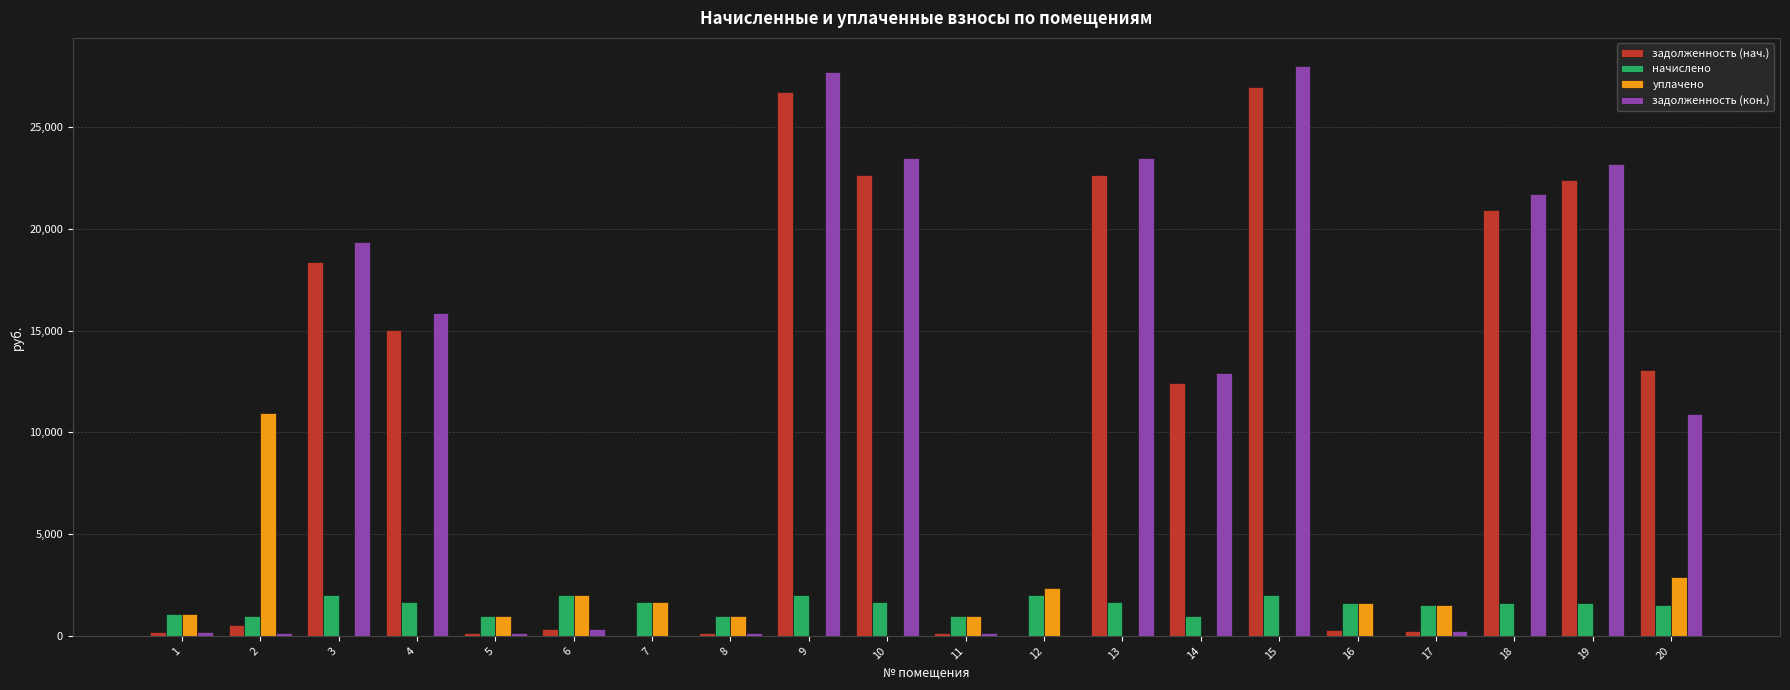

What is the spread (max minus min) of values at 19?

23206.3